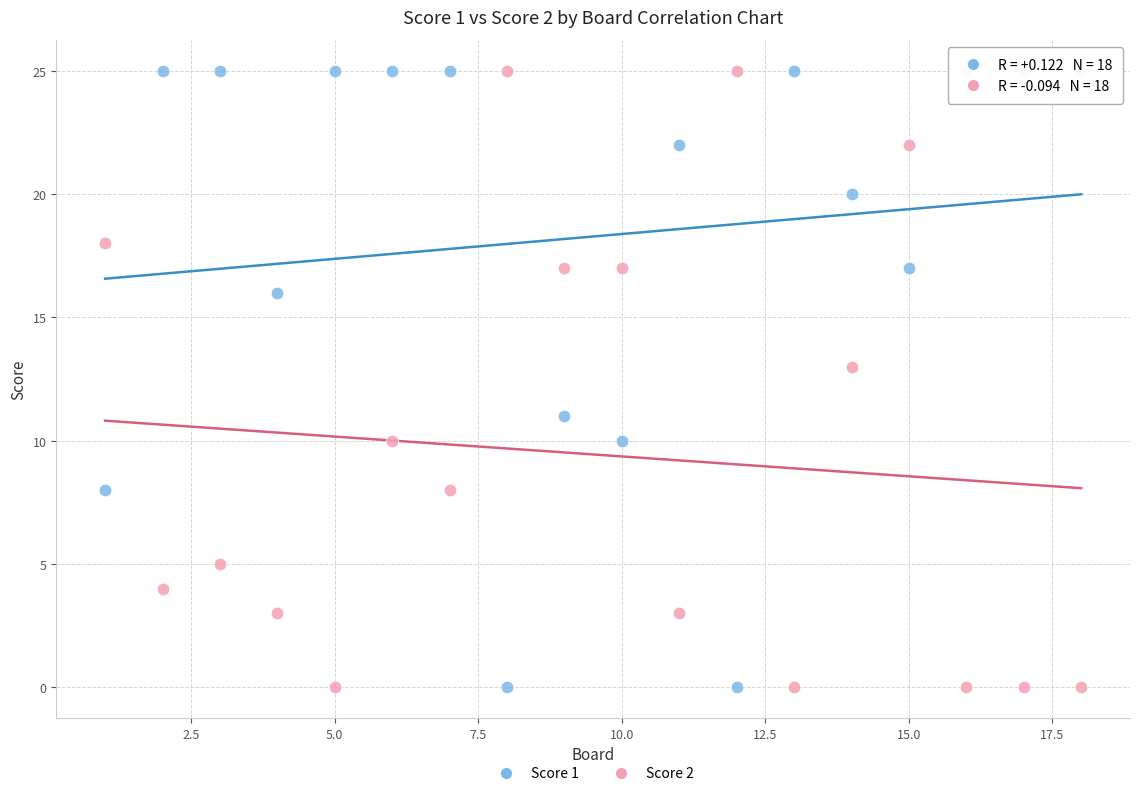

Across all data points, what is the range of Y values (max minus min)?

25